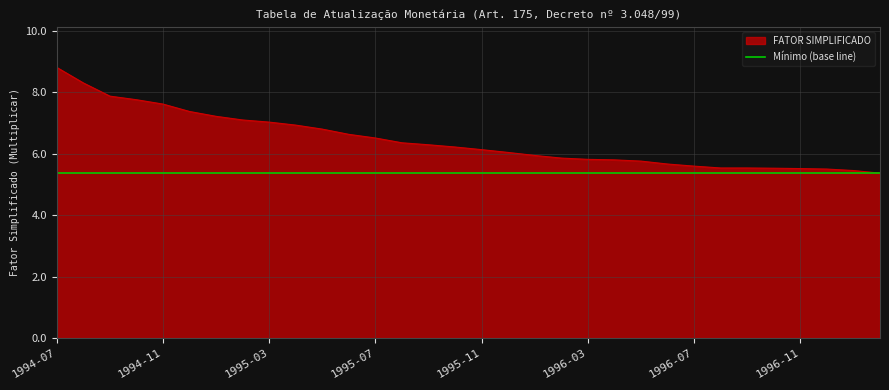

Which series has the widest spread of values?

FATOR SIMPLIFICADO